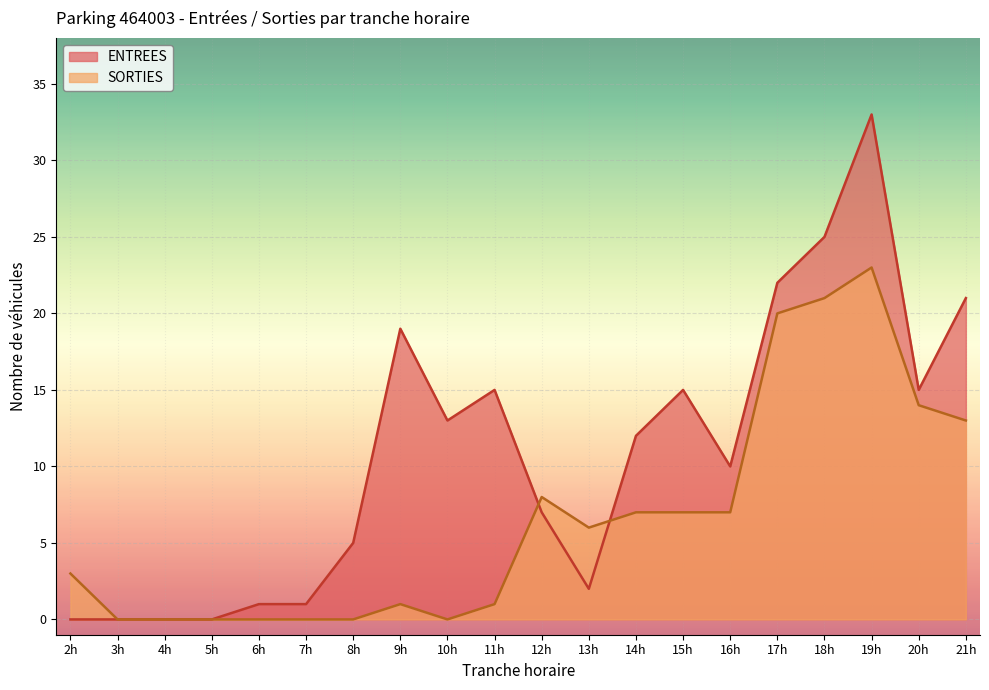

List the series in order of their peak value, lowest first.

SORTIES, ENTREES